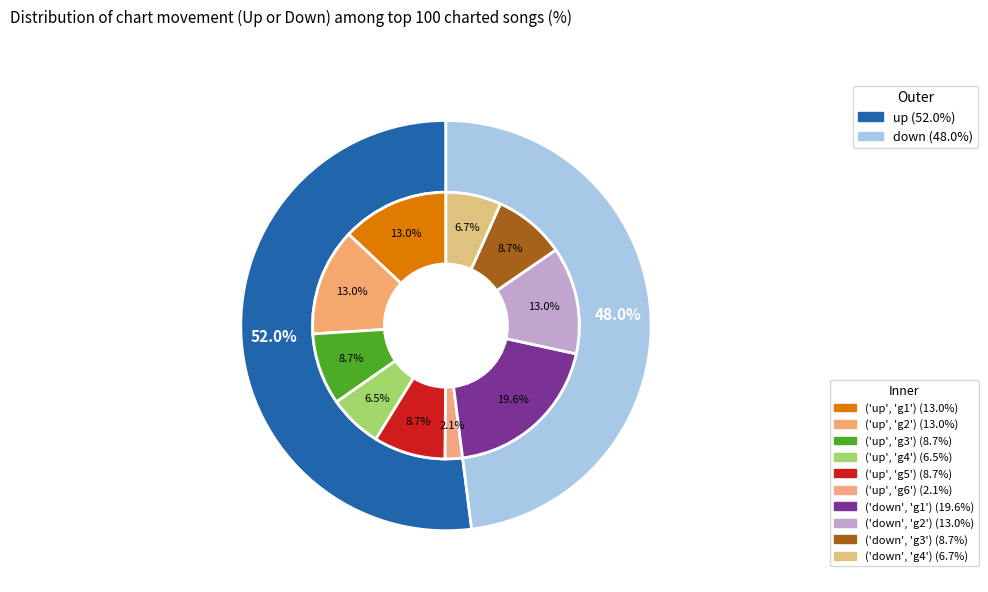

Approximately how many times larger is the value at up compared to down?

1.1